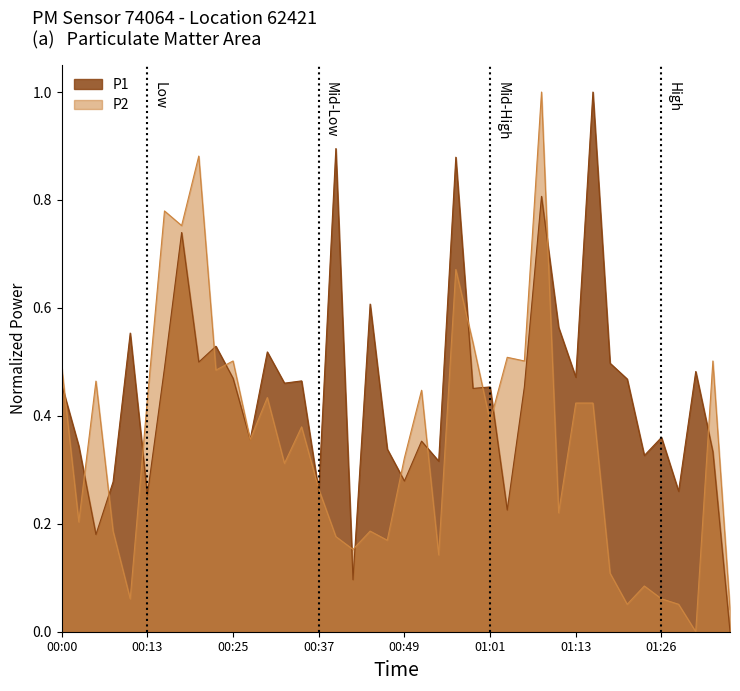

Is it true that P2 equals 0.1 at 01:23?

True